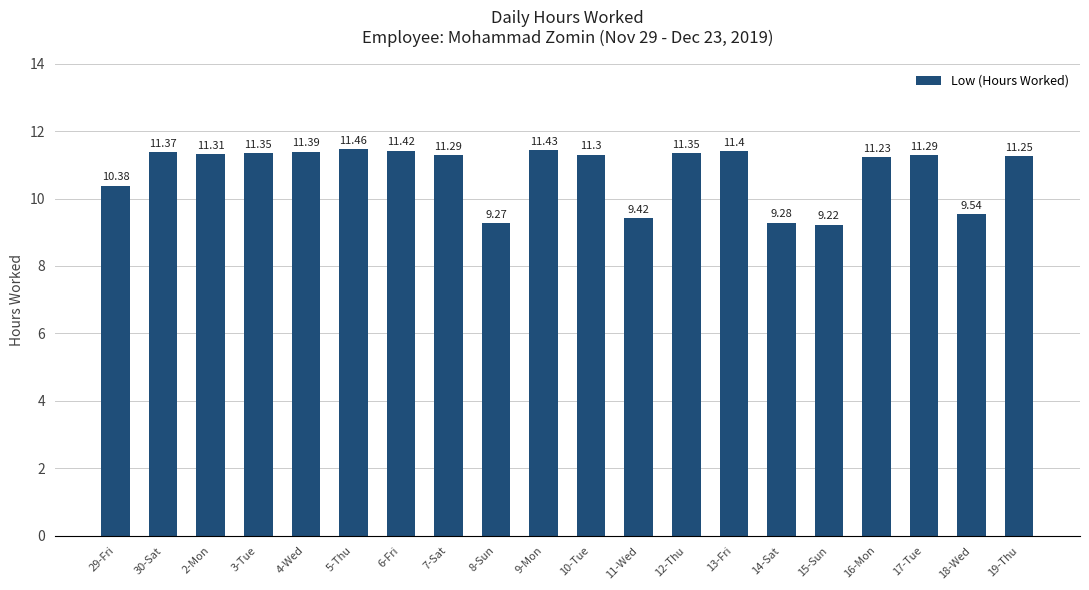

What is the average value?

10.8